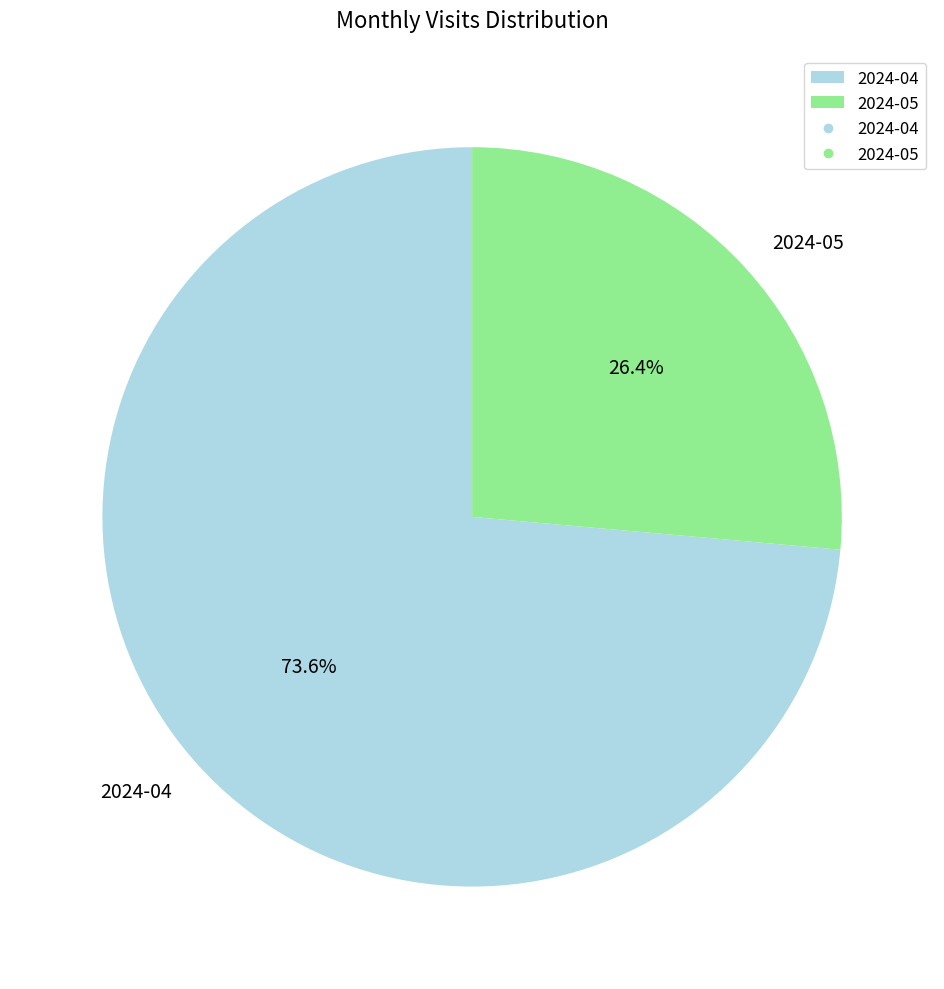

What percentage is NOT represented by 2024-05?

73.6%